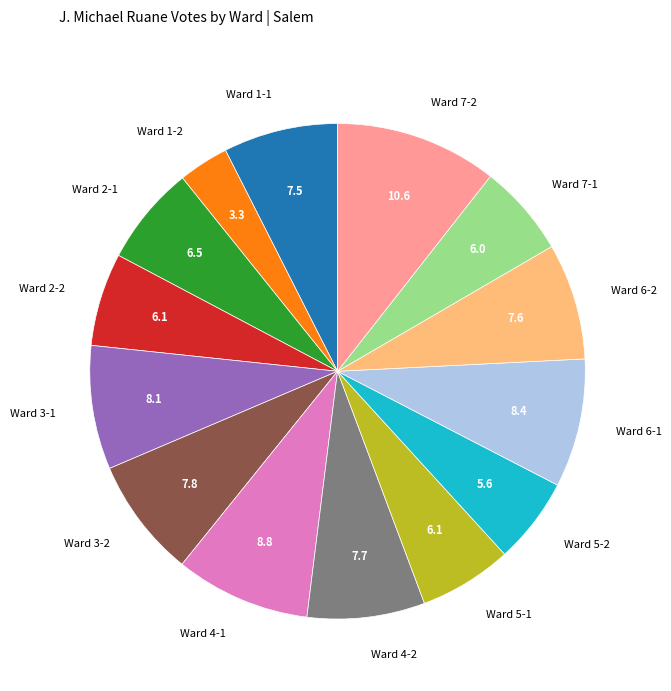

Do Ward 5-2 and Ward 7-2 together represent more than half of the pie?

No